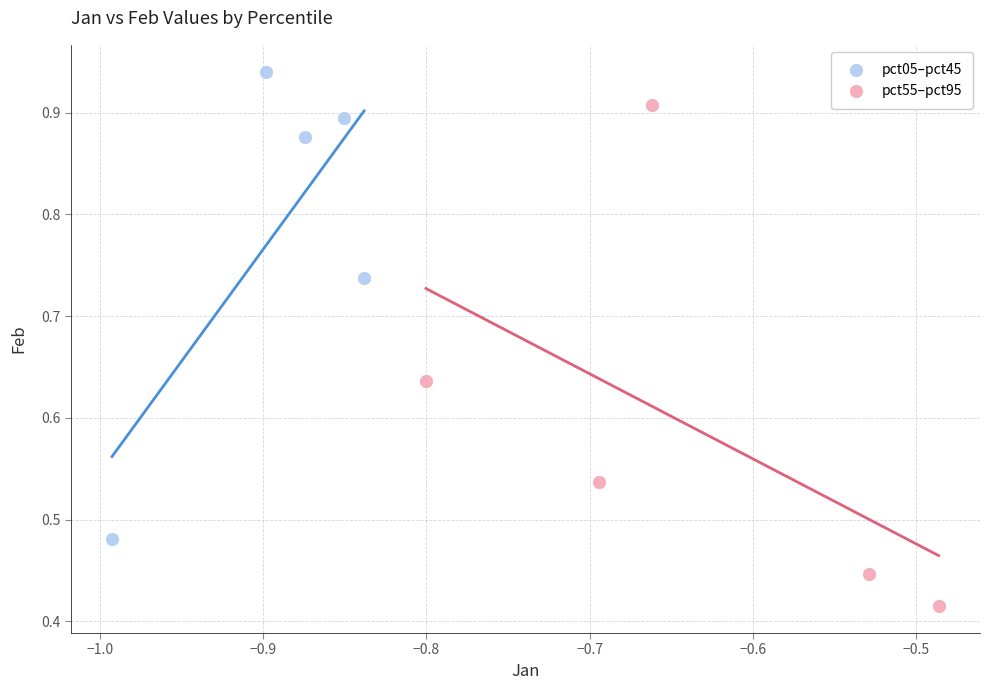

Which series contains the highest Y value?

pct05–pct45